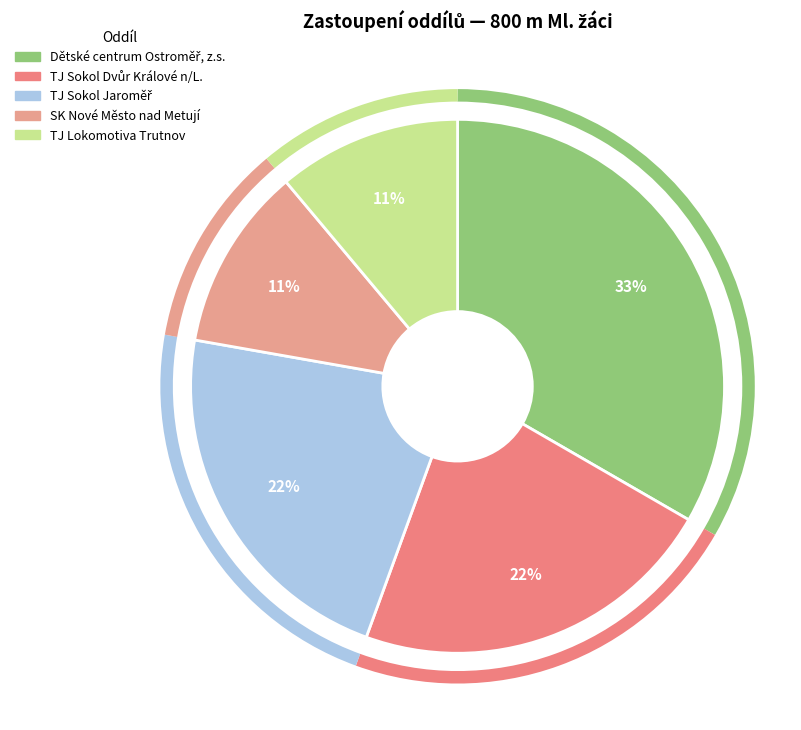

What percentage is NOT represented by SK Nové Město nad Metují?

88.9%